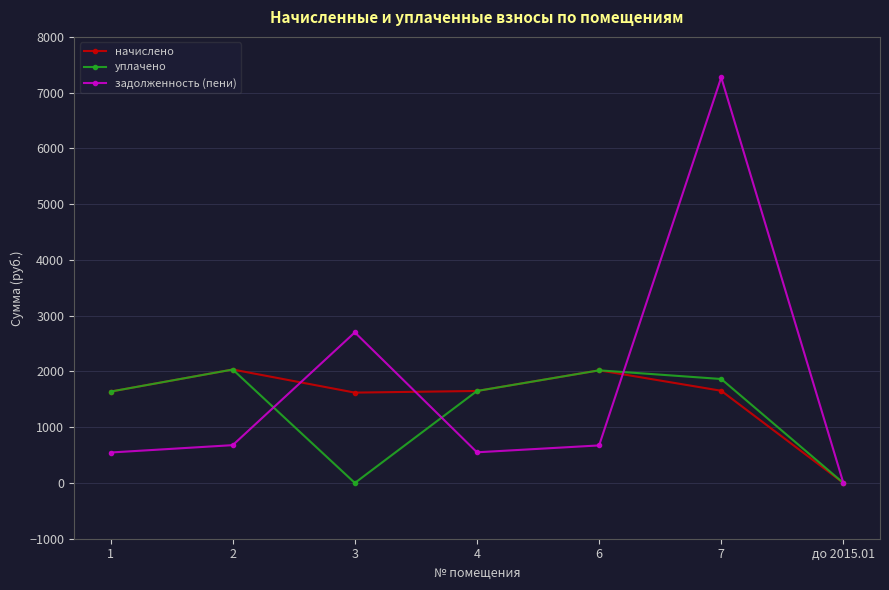

What is the total value across all series at 2?

4747.5